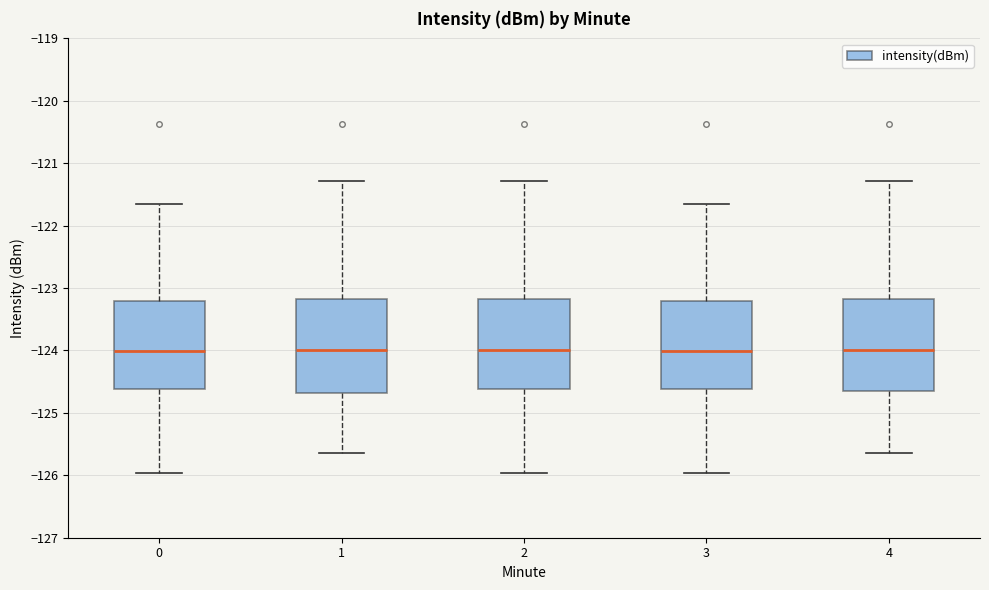

Reading left to right, transcribe this box plot: for each box, give where its median line is, the range the box spans, and where its two whiskers end, as read against the y-axis. The values are not printed on the chart, so give them approximately, as read against the axis.

0: median -124.0, box -124.6 to -123.2, whiskers -126.0 to -121.7
1: median -124.0, box -124.7 to -123.2, whiskers -125.6 to -121.3
2: median -124.0, box -124.6 to -123.2, whiskers -126.0 to -121.3
3: median -124.0, box -124.6 to -123.2, whiskers -126.0 to -121.7
4: median -124.0, box -124.6 to -123.2, whiskers -125.6 to -121.3